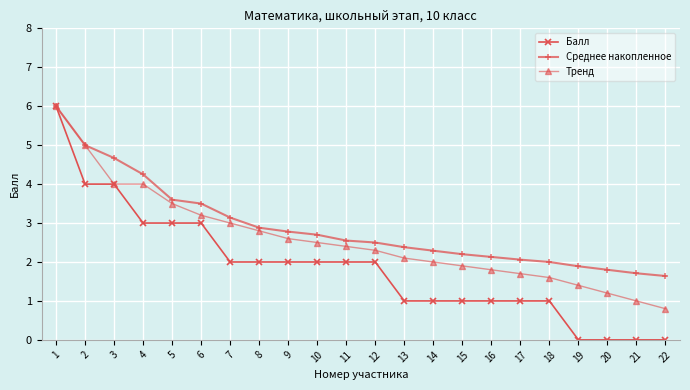

How many distinct data groups are displayed?

3